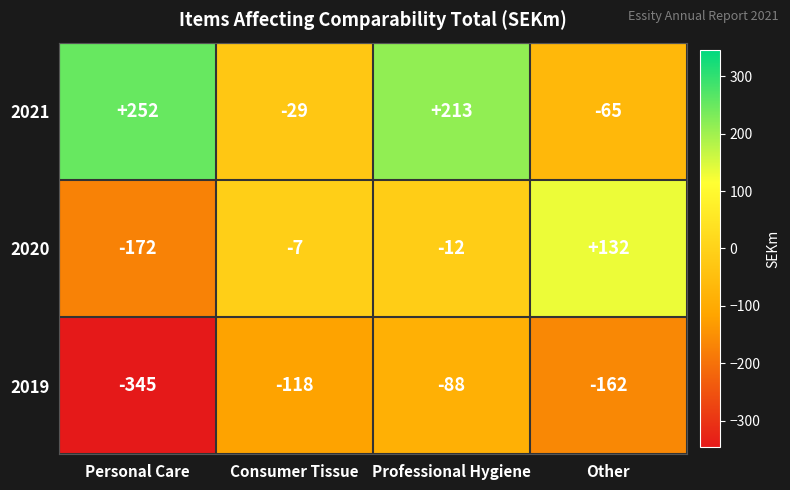

At which category does the chart reach its minimum across all series?

Personal Care